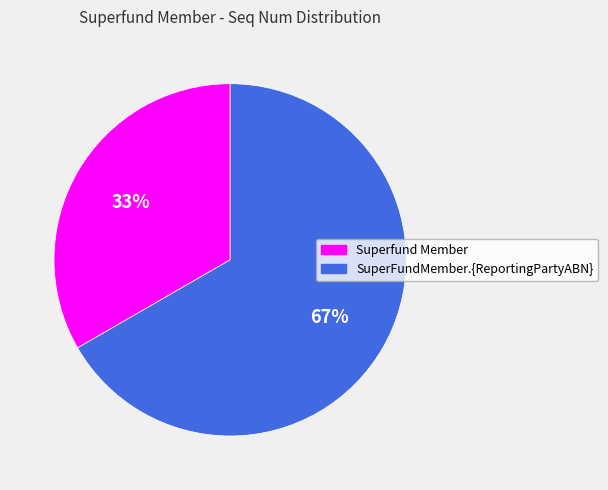

What is the largest slice in the pie chart?

SuperFundMember.{ReportingPartyABN}